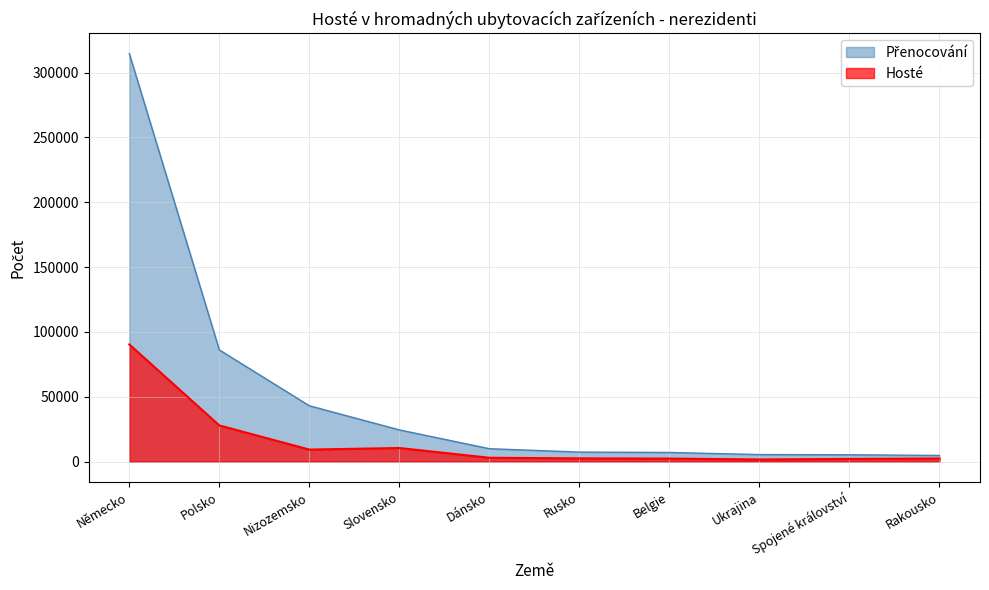

What are all the series names shown in the legend?

Hosté, Přenocování